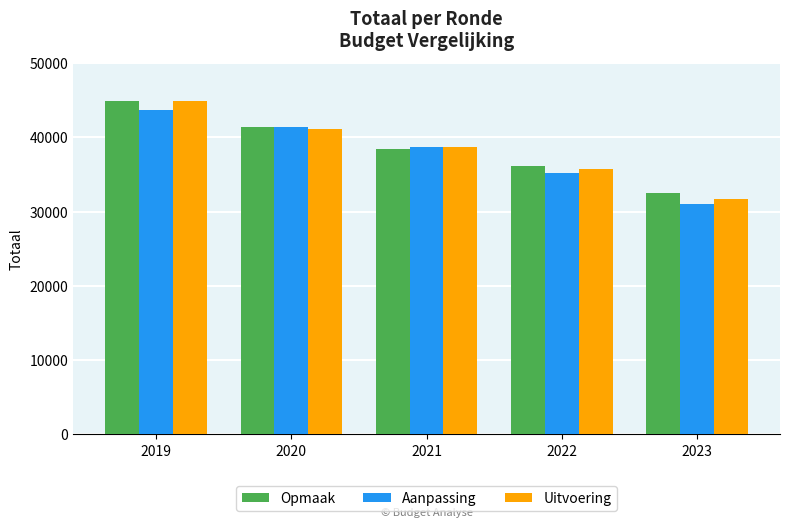

Reading left to right, what are all the values shown in this chart?

Opmaak: 2019=44887	2020=41339	2021=38383	2022=36145	2023=32484
Aanpassing: 2019=43699	2020=41372	2021=38686	2022=35244	2023=31081
Uitvoering: 2019=44887	2020=41189	2021=38743	2022=35781	2023=31689